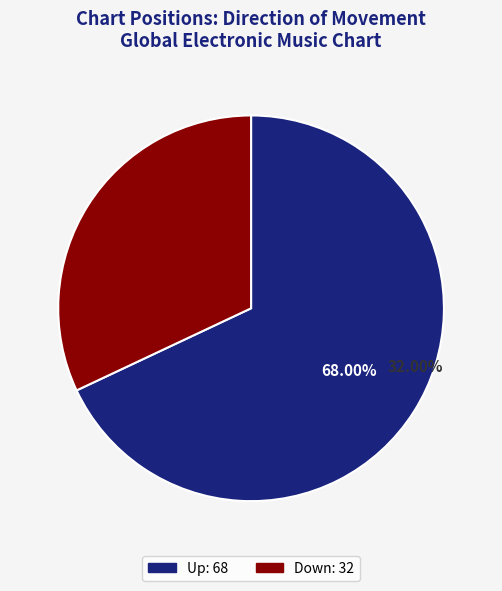

Does down represent more than half of the total?

No